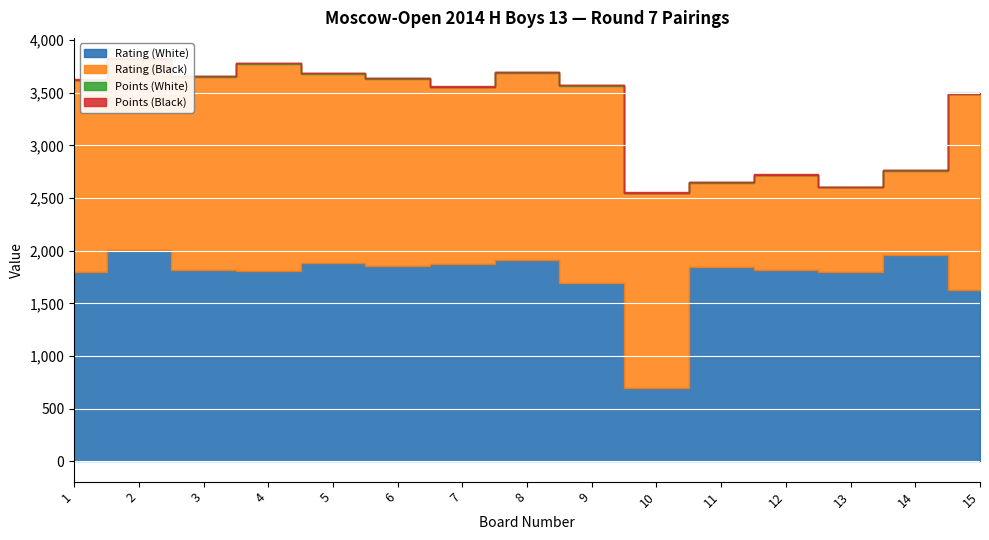

List the series in order of their peak value, highest first.

Rating (White), Rating (Black), Points (White), Points (Black)